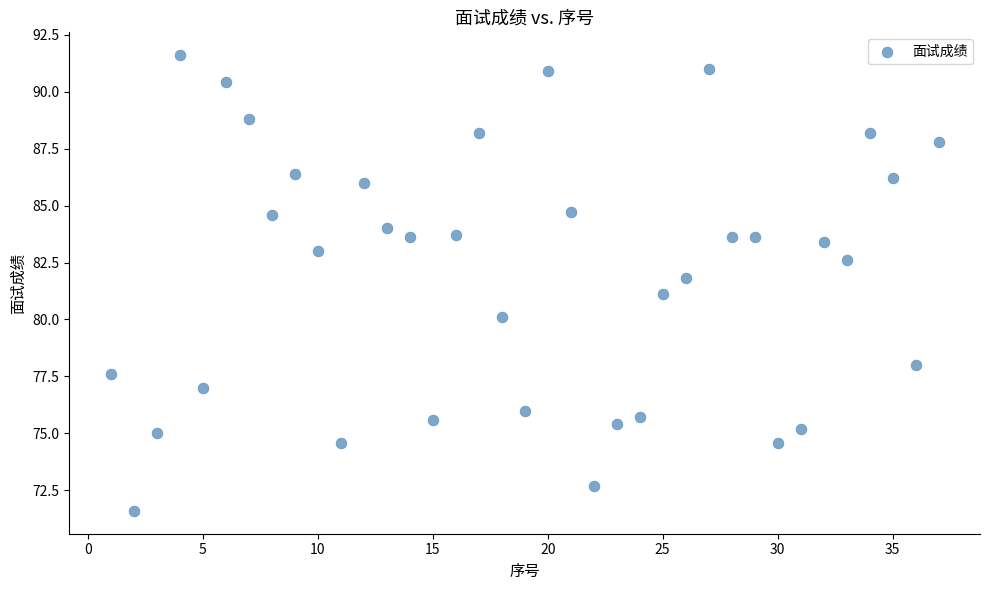

What is the range of X values (max minus min)?

36.0